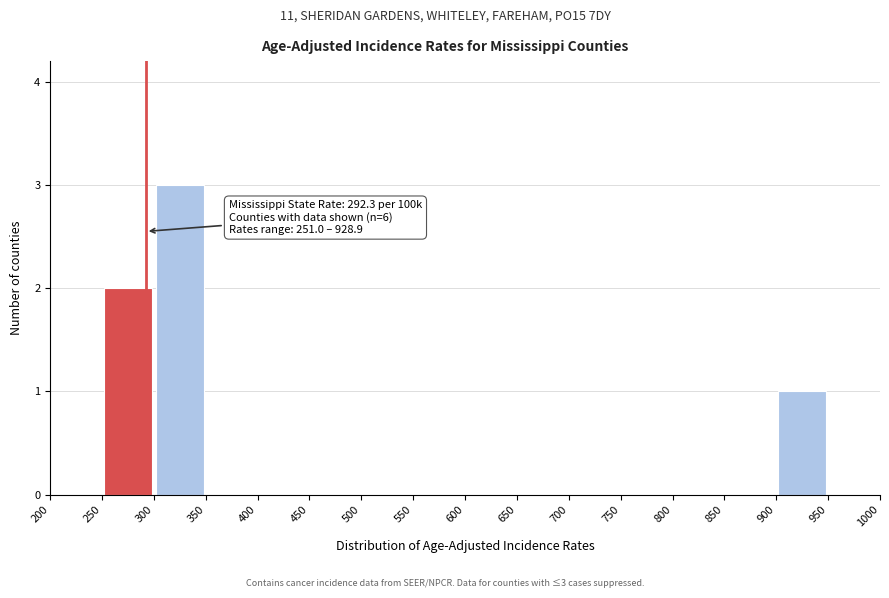

Over which range of the x-axis is the bar tallest?

300 to 350